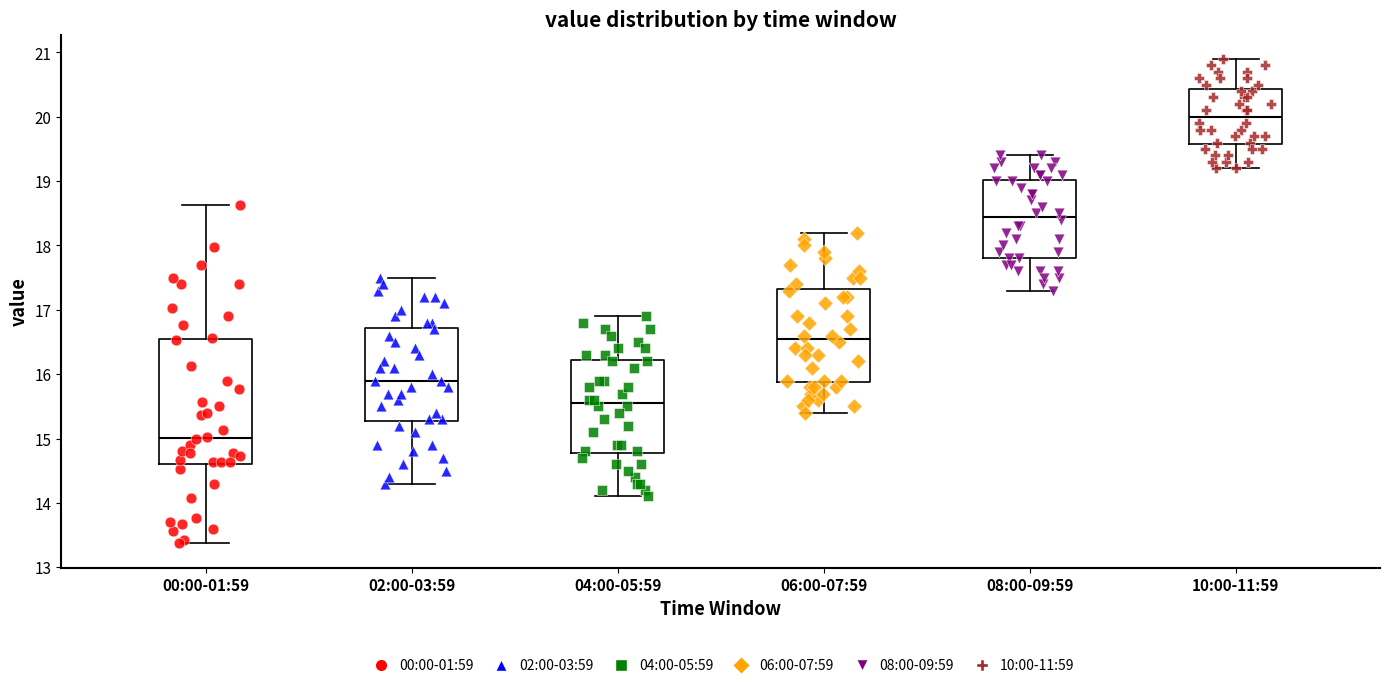

Reading left to right, read every box against the y-axis: the position of its median line, the range the box covers, and the ends of its whiskers. The values are not printed on the chart, so give them approximately, as read against the axis.

00:00-01:59: median 15.0, box 14.6 to 16.5, whiskers 13.4 to 18.6
02:00-03:59: median 15.9, box 15.3 to 16.7, whiskers 14.3 to 17.5
04:00-05:59: median 15.6, box 14.8 to 16.2, whiskers 14.1 to 16.9
06:00-07:59: median 16.6, box 15.9 to 17.3, whiskers 15.4 to 18.2
08:00-09:59: median 18.5, box 17.8 to 19.0, whiskers 17.3 to 19.4
10:00-11:59: median 20.0, box 19.6 to 20.4, whiskers 19.2 to 20.9